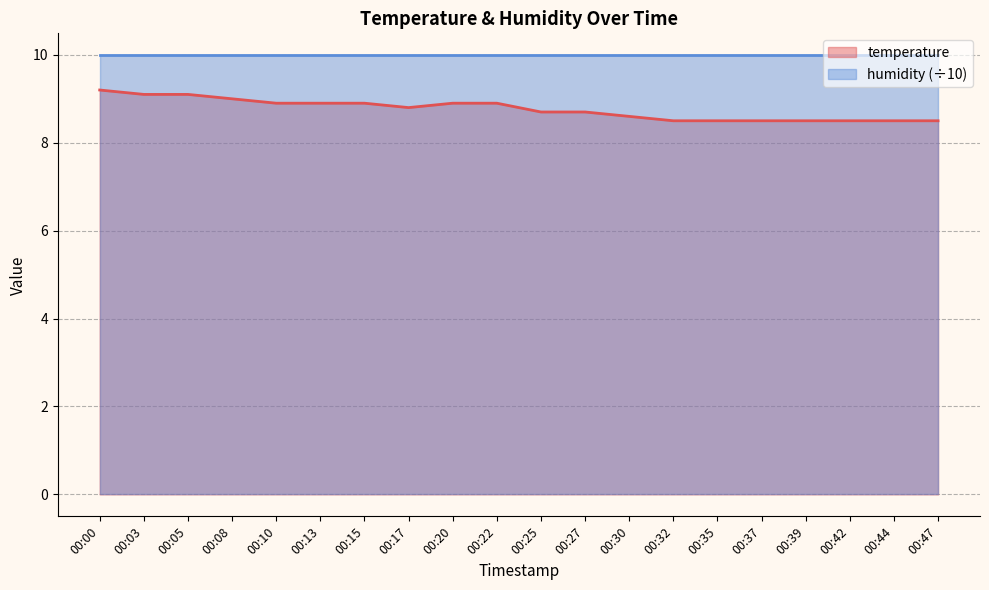

Reading left to right, list all the values displayed in this chart.

00:00=9.2	00:03=9.1	00:05=9.1	00:08=9.0	00:10=8.9	00:13=8.9	00:15=8.9	00:17=8.8	00:20=8.9	00:22=8.9	00:25=8.7	00:27=8.7	00:30=8.6	00:32=8.5	00:35=8.5	00:37=8.5	00:39=8.5	00:42=8.5	00:44=8.5	00:47=8.5